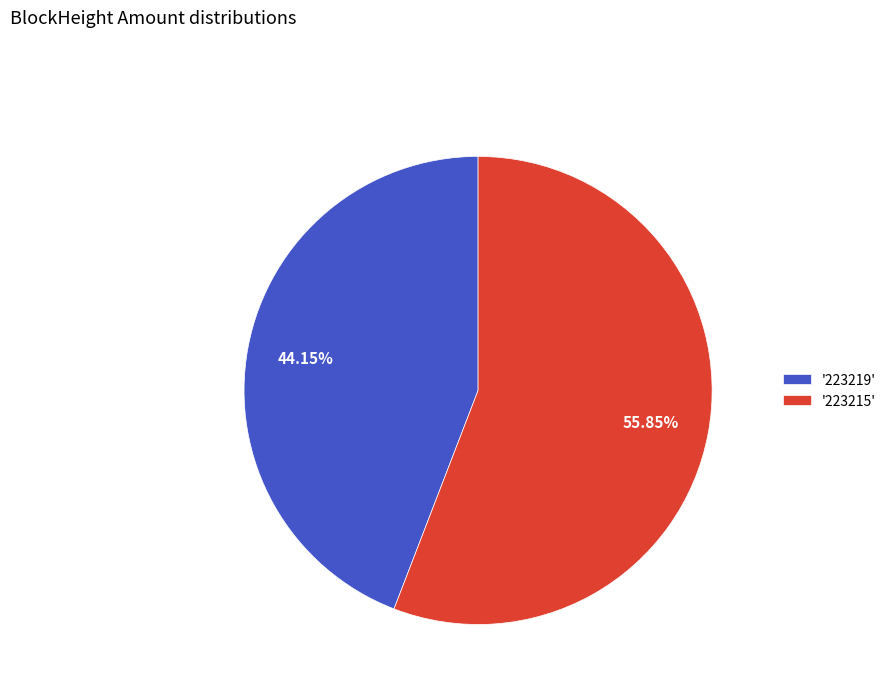

Which slice represents more than half of the pie?

'223215'